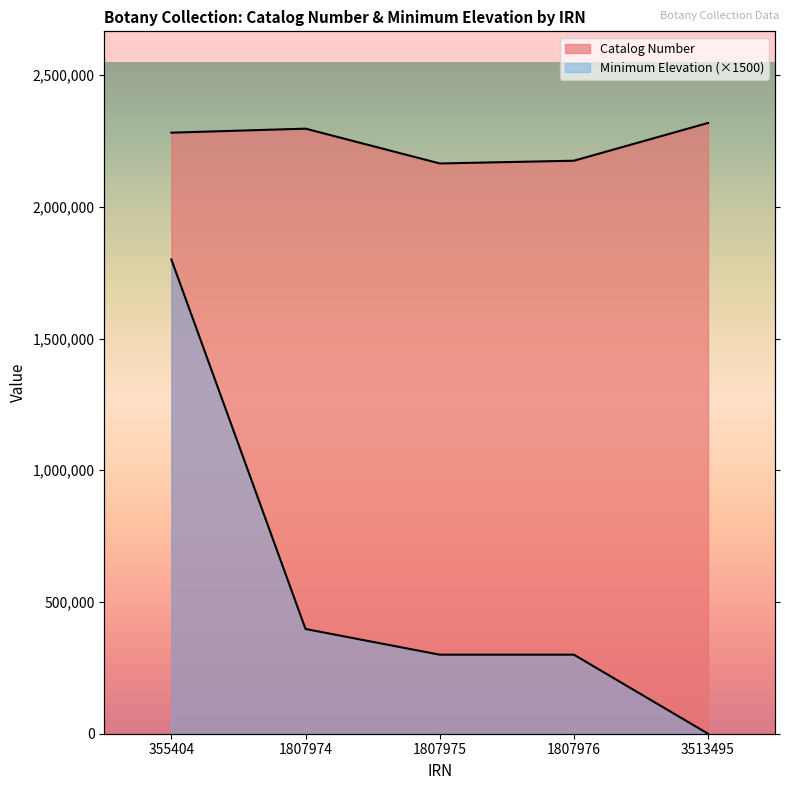

Is it true that Minimum Elevation equals 464558 at 1807976?

False